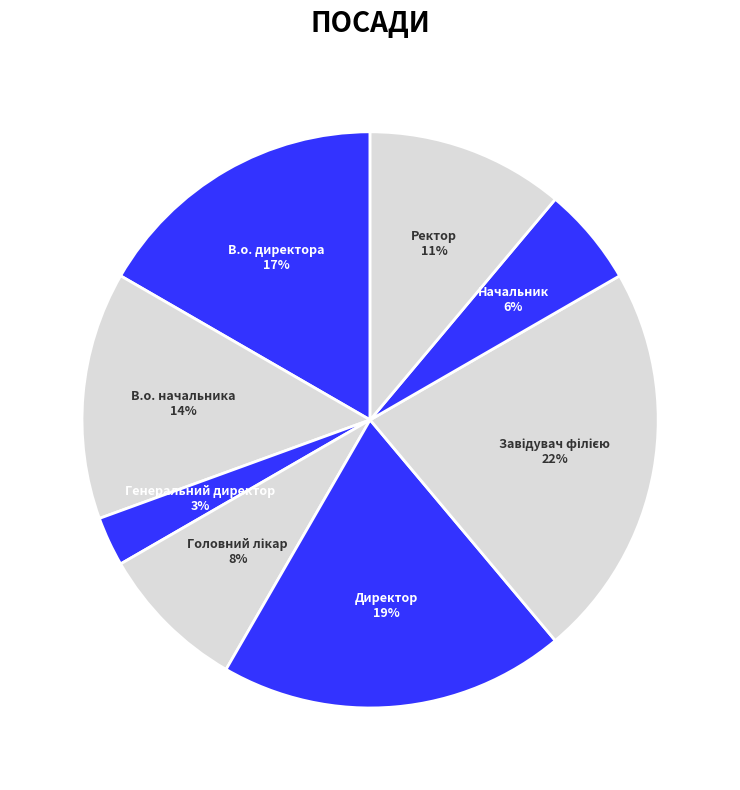

Does any single category account for the majority?

No